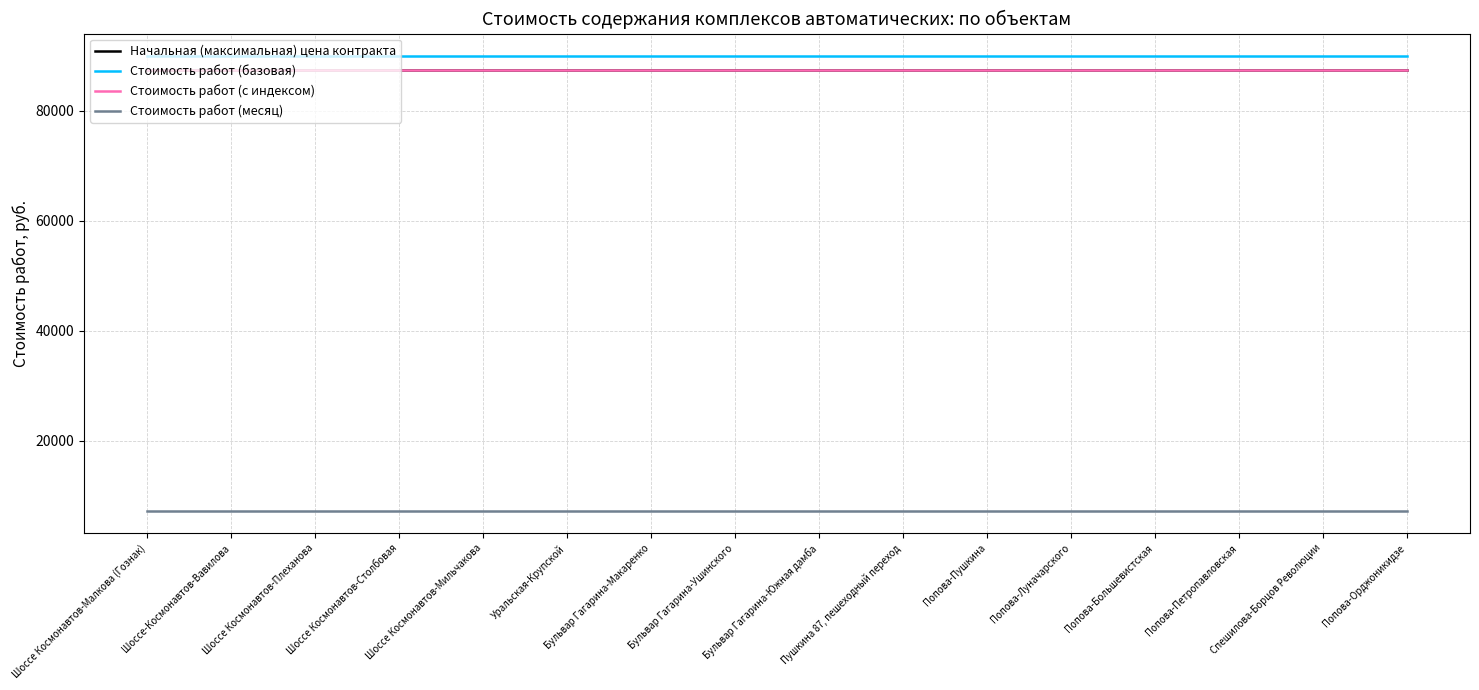

What is the maximum value for Стоимость работ (базовая)?

89897.0